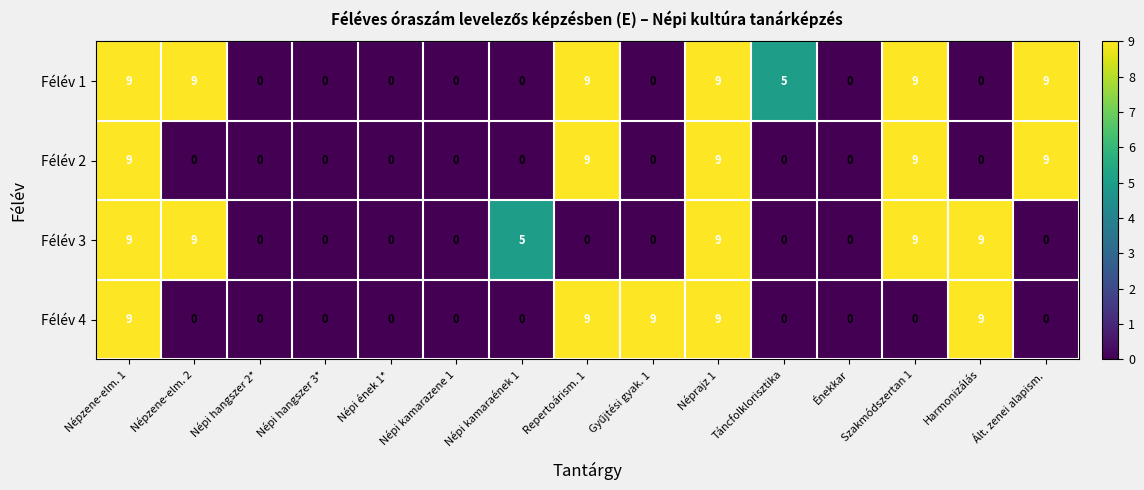

What is the highest value of the Félév 2 series?

9